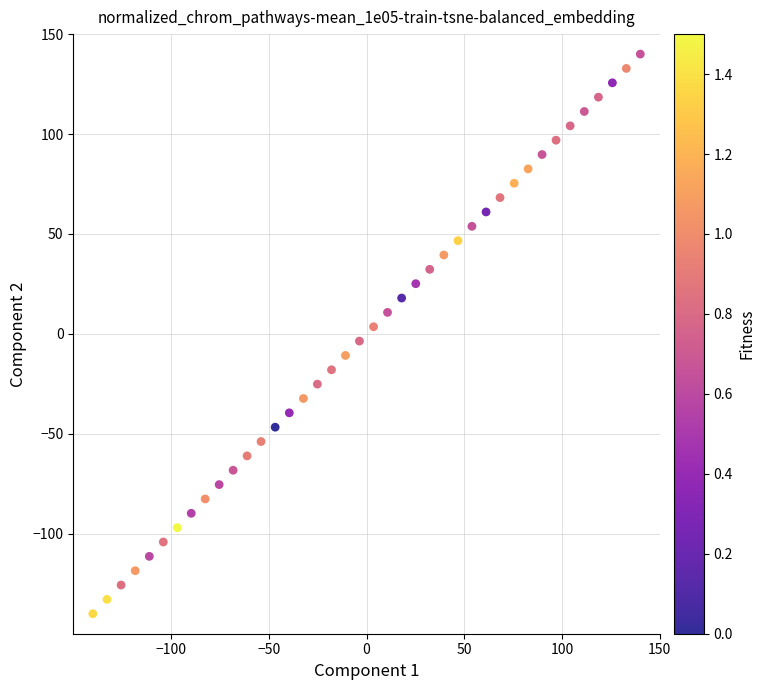

What is the range of X values (max minus min)?

280.0